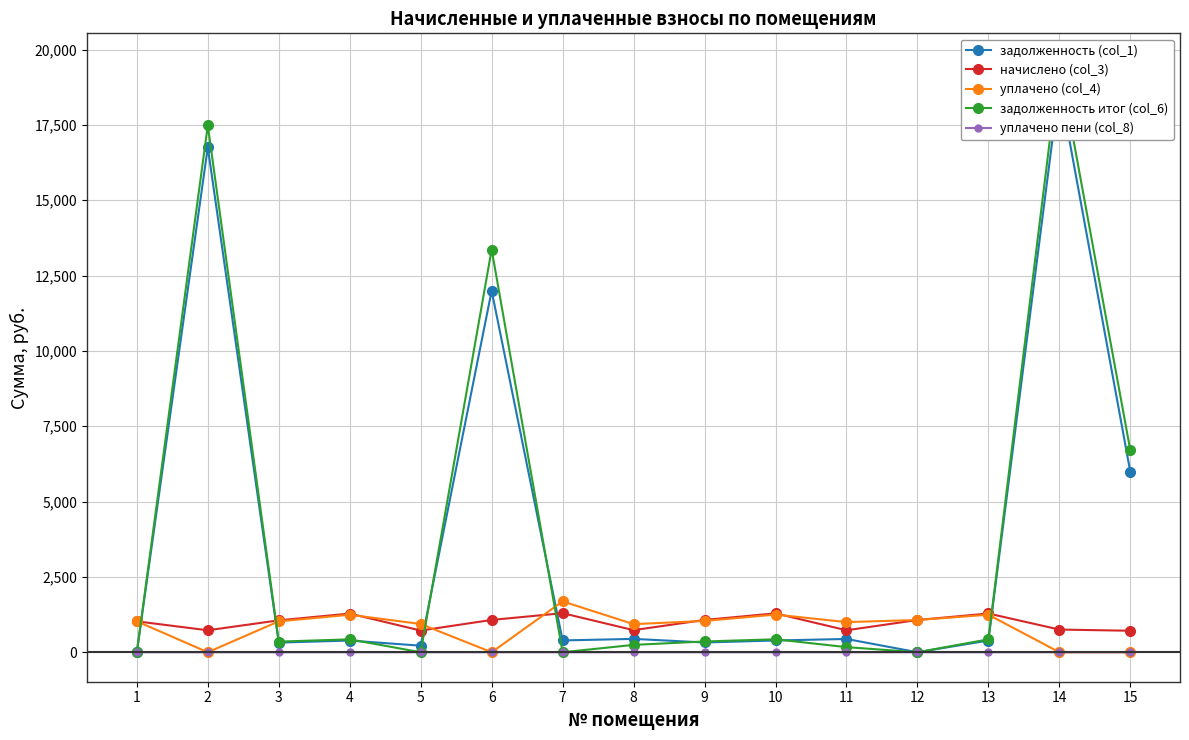

What is the value of the задолженность (col_1) point at the 10th from the left?

390.3